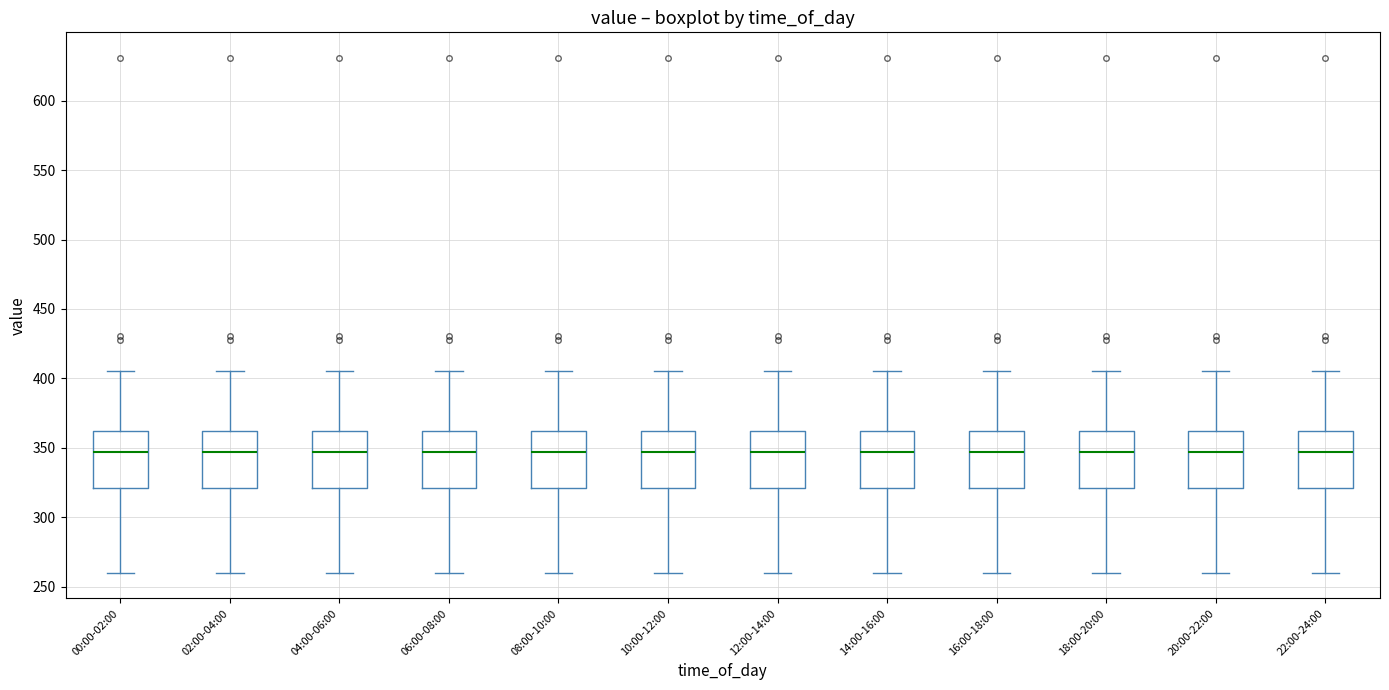

Reading left to right, read every box against the y-axis: the position of its median line, the range the box covers, and the ends of its whiskers. The values are not printed on the chart, so give them approximately, as read against the axis.

00:00-02:00: median 345, box 320 to 360, whiskers 260 to 405
02:00-04:00: median 345, box 320 to 360, whiskers 260 to 405
04:00-06:00: median 345, box 320 to 360, whiskers 260 to 405
06:00-08:00: median 345, box 320 to 360, whiskers 260 to 405
08:00-10:00: median 345, box 320 to 360, whiskers 260 to 405
10:00-12:00: median 345, box 320 to 360, whiskers 260 to 405
12:00-14:00: median 345, box 320 to 360, whiskers 260 to 405
14:00-16:00: median 345, box 320 to 360, whiskers 260 to 405
16:00-18:00: median 345, box 320 to 360, whiskers 260 to 405
18:00-20:00: median 345, box 320 to 360, whiskers 260 to 405
20:00-22:00: median 345, box 320 to 360, whiskers 260 to 405
22:00-24:00: median 345, box 320 to 360, whiskers 260 to 405